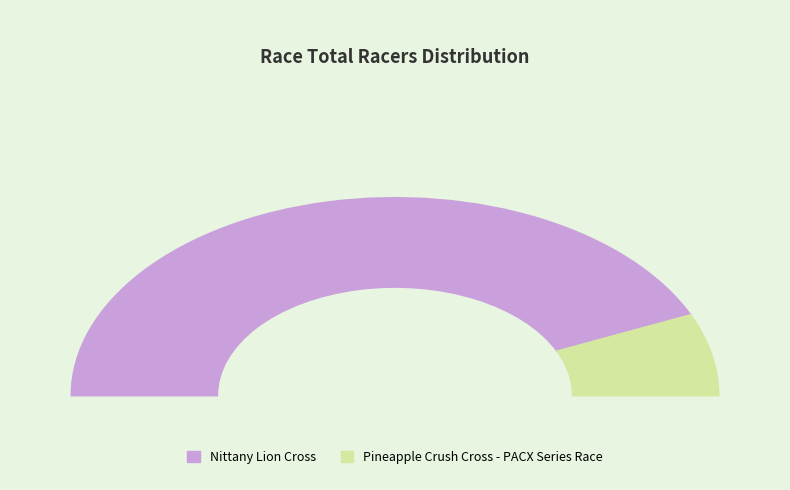

What percentage is NOT represented by Nittany Lion Cross?

13.3%